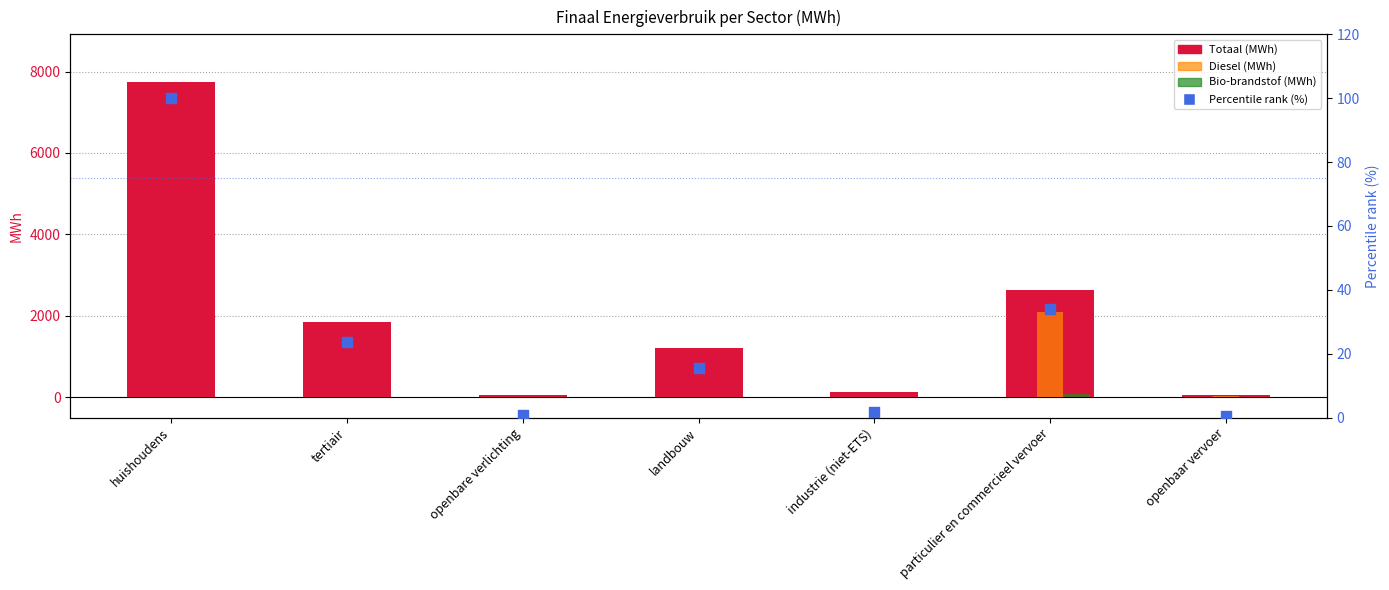

What are all the series names shown in the legend?

Totaal (MWh), Diesel (MWh), Bio-brandstof (MWh), Percentile rank (%)